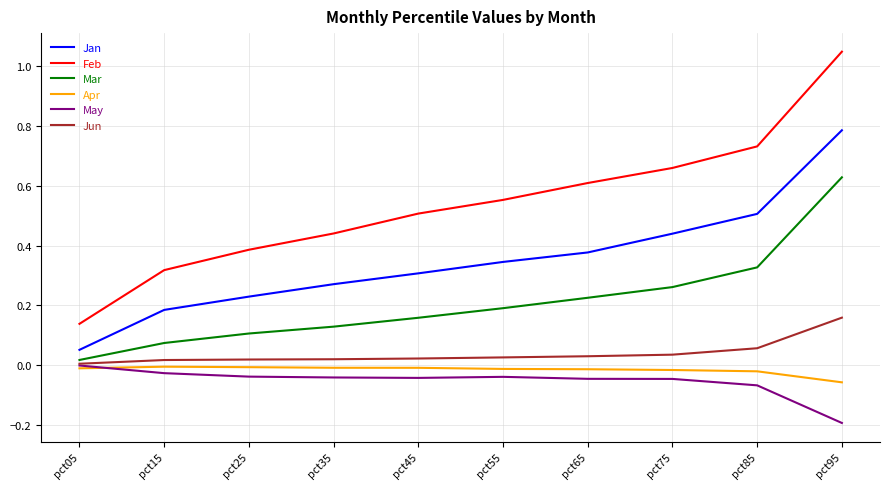

At which category is the sum across all series the highest?

pct95